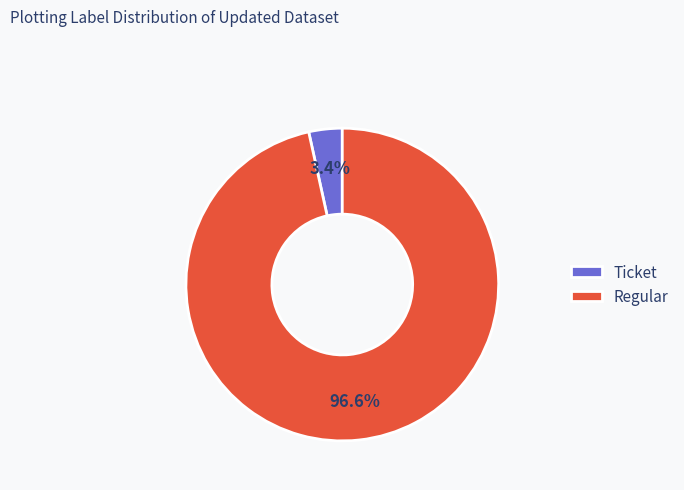

Which slice represents more than half of the pie?

Regular